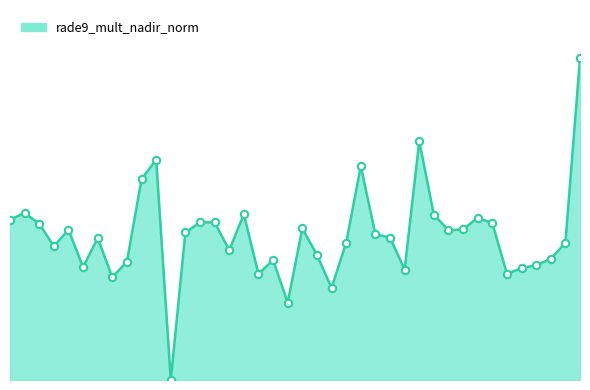

Is this an area chart (filled region under the line)?

Yes